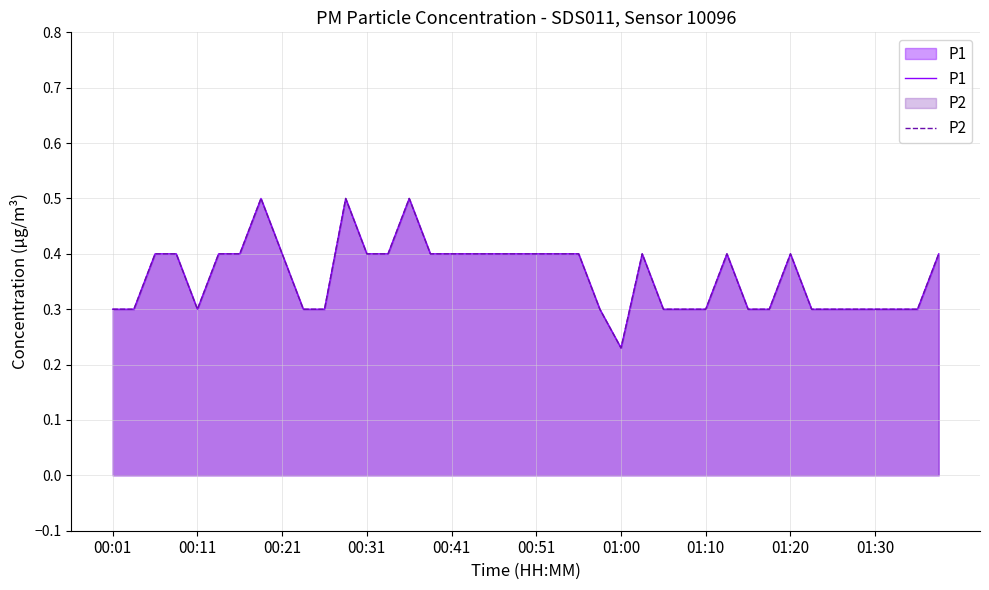

In P1, how many points are higher than both neighbors (excluding endpoints)?

6